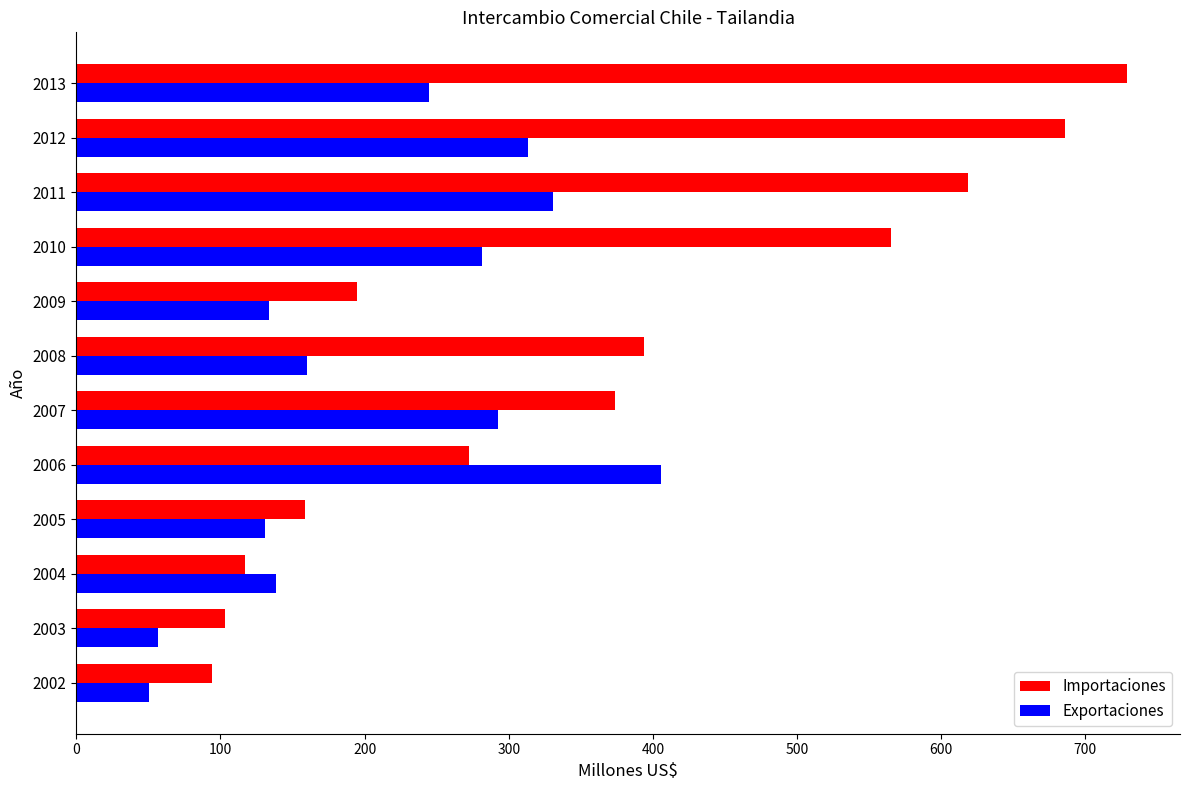

At how many categories does at least one series exceed 584?

3